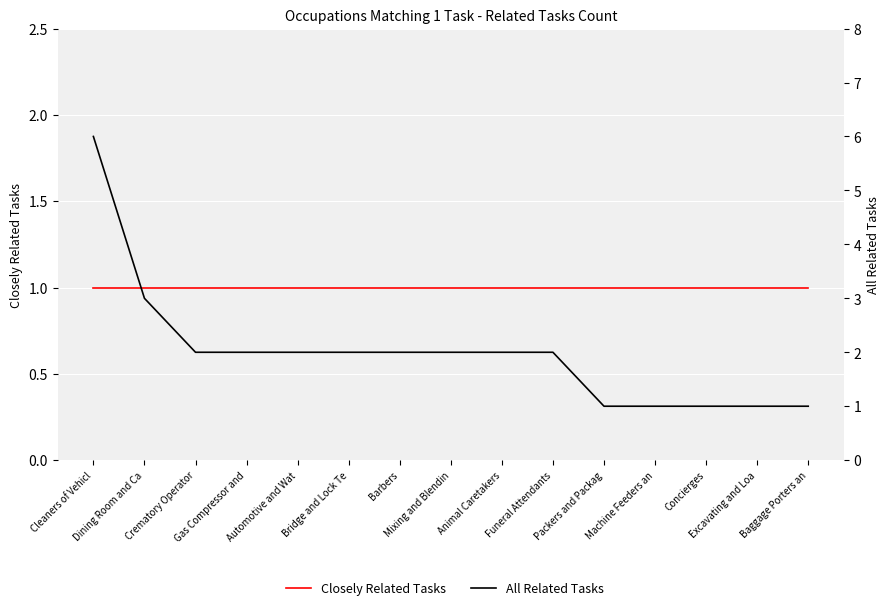

What is the sum of all All Related Tasks values?

30